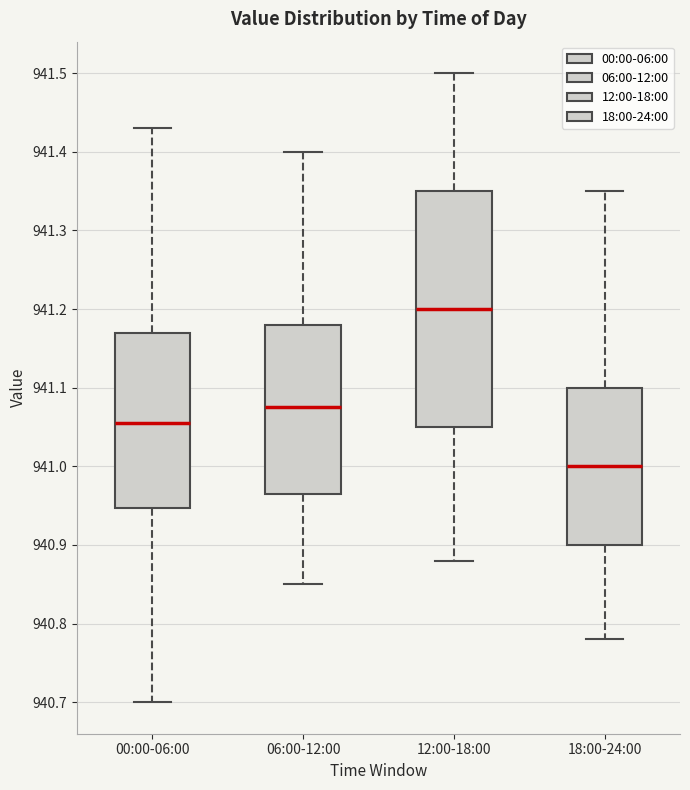

Which box's median line is the highest?

12:00-18:00